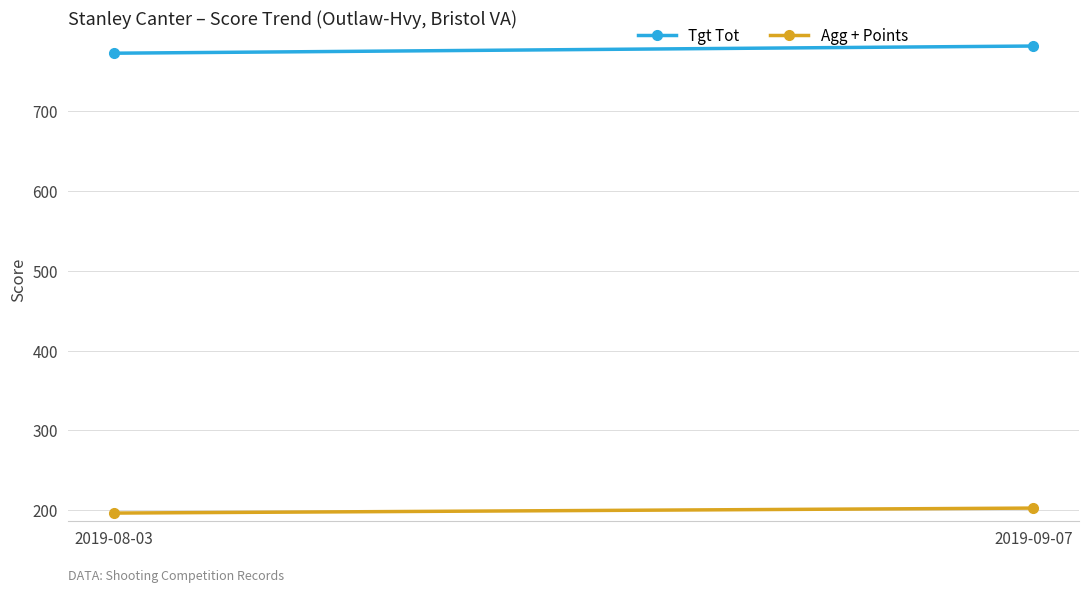

Read the Agg + Points value at 2019-09-07.

202.5